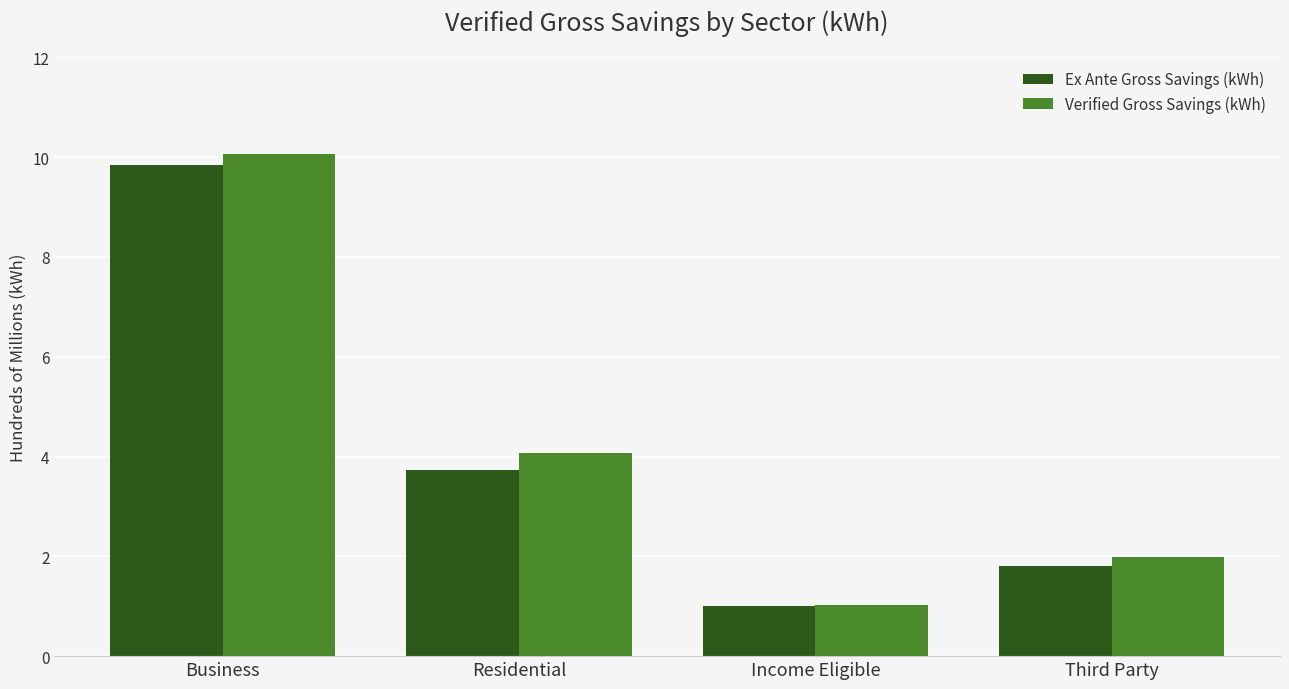

Where does the Verified Gross Savings (kWh) series first go above 4?

Business